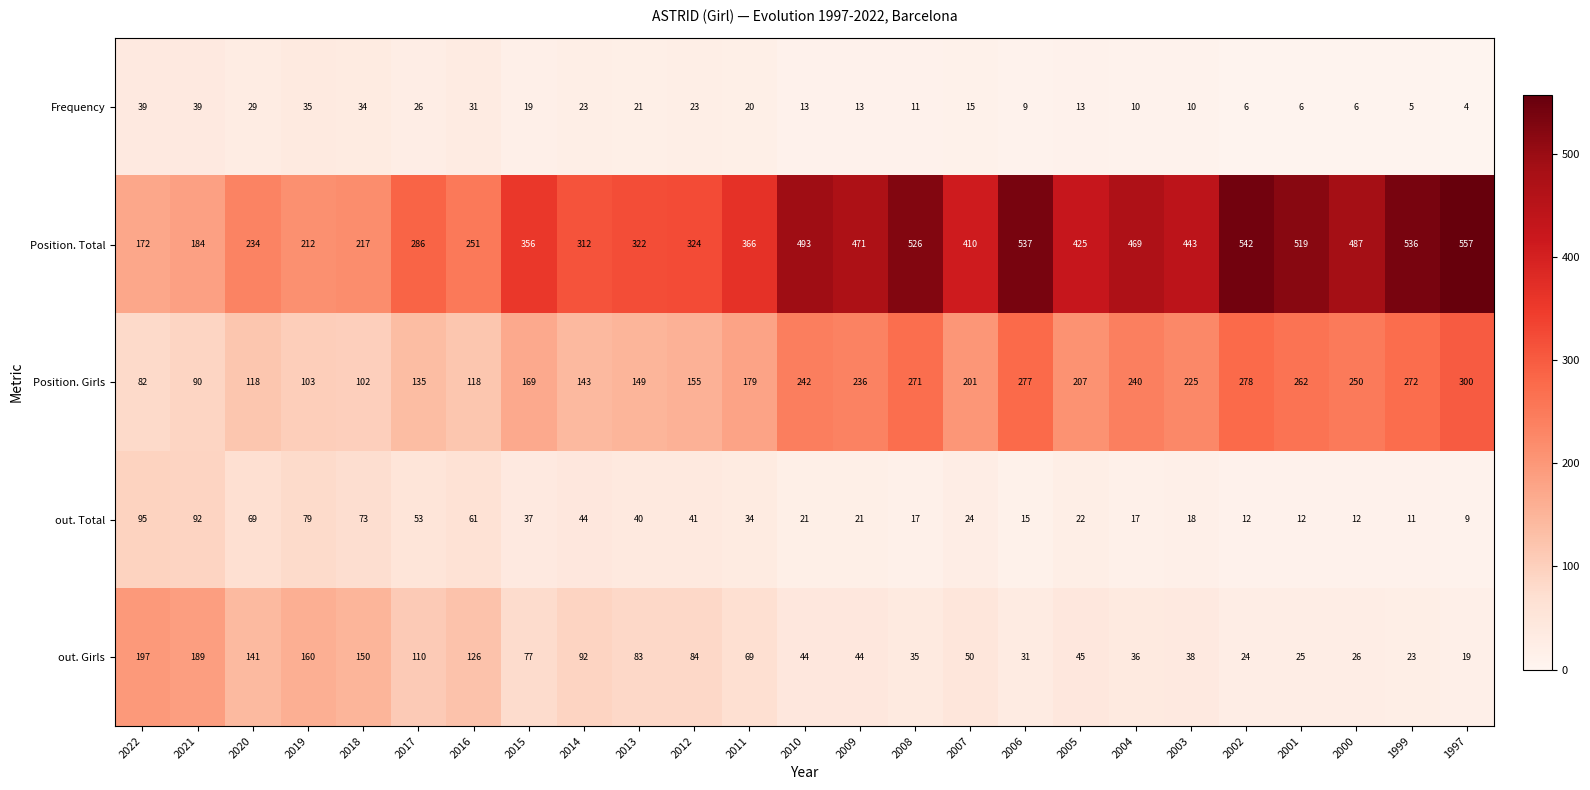

Which series changed the most between 2013 and 1997?

Position. Total